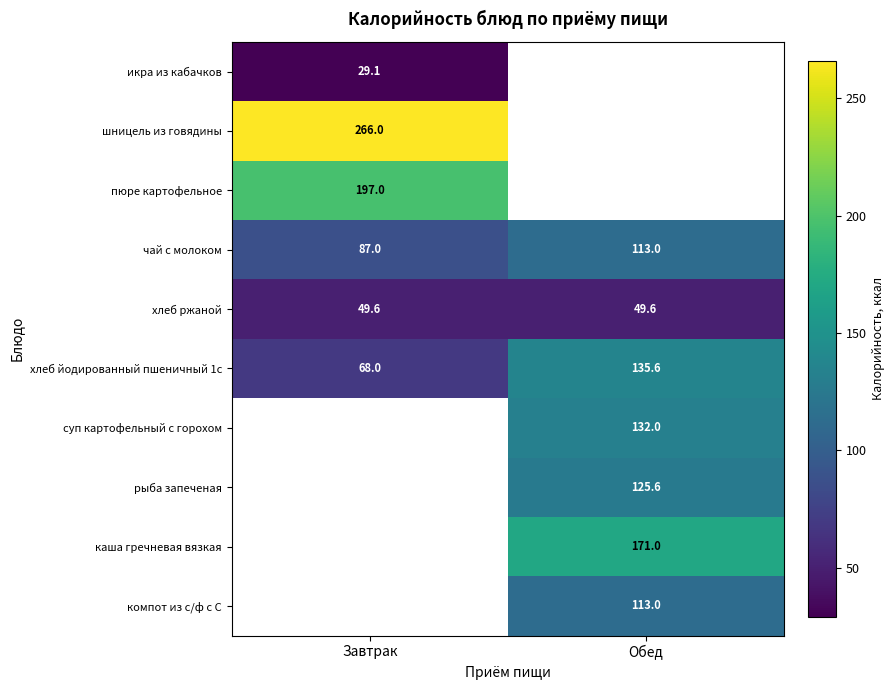

At which category is the sum across all series the highest?

Обед